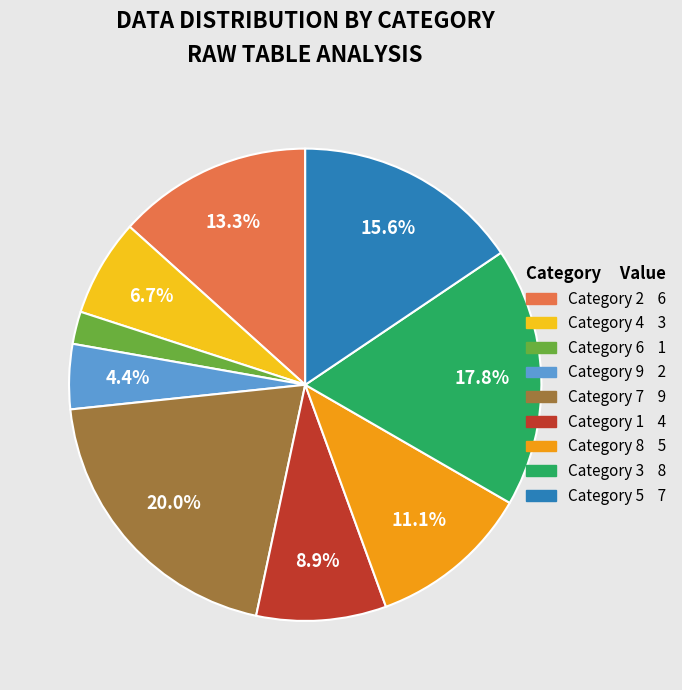

Is there a majority slice in this chart?

No